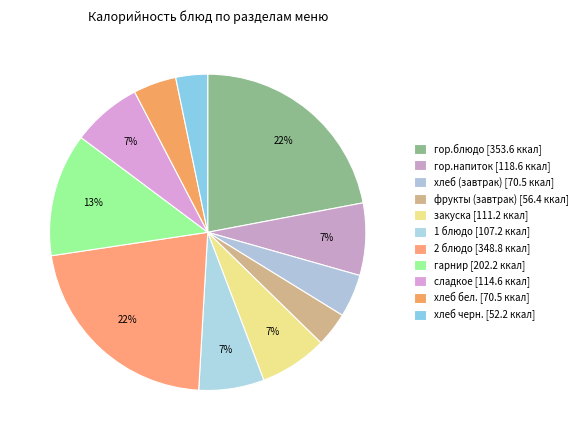

Is the sum of сладкое and гор.блюдо greater than half?

No